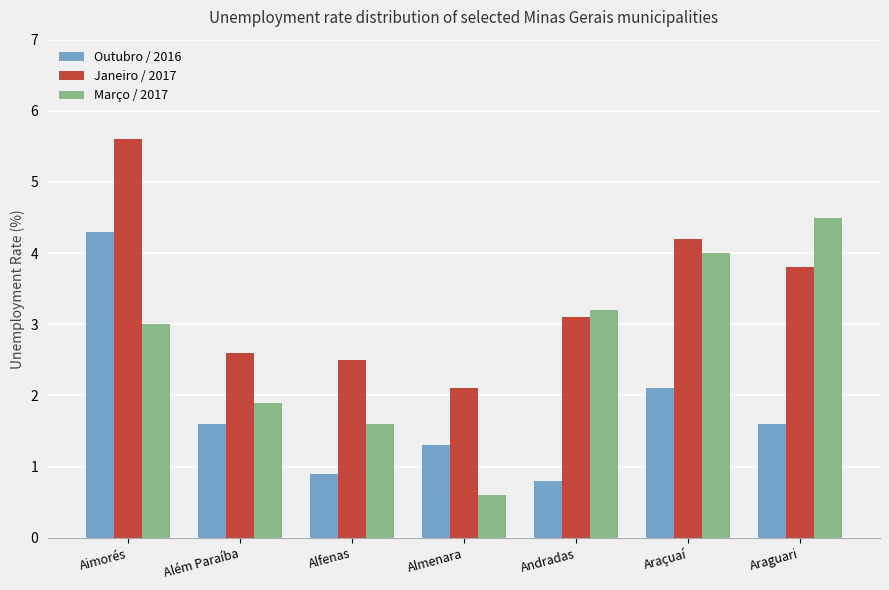

Reading left to right, what are all the values shown in this chart?

Outubro / 2016: Aimorés=4.3	Além Paraíba=1.6	Alfenas=0.9	Almenara=1.3	Andradas=0.8	Araçuaí=2.1	Araguari=1.6
Janeiro / 2017: Aimorés=5.6	Além Paraíba=2.6	Alfenas=2.5	Almenara=2.1	Andradas=3.1	Araçuaí=4.2	Araguari=3.8
Março / 2017: Aimorés=3.0	Além Paraíba=1.9	Alfenas=1.6	Almenara=0.6	Andradas=3.2	Araçuaí=4.0	Araguari=4.5